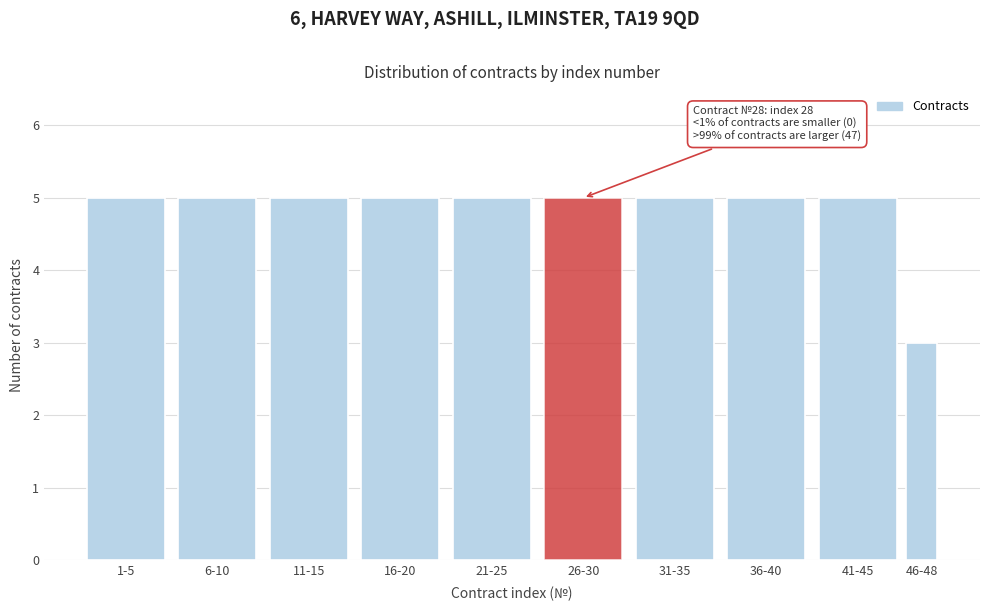

Reading right to left, transcribe all the data shown in this chart.

46-48=3	41-45=5	36-40=5	31-35=5	26-30=5	21-25=5	16-20=5	11-15=5	6-10=5	1-5=5